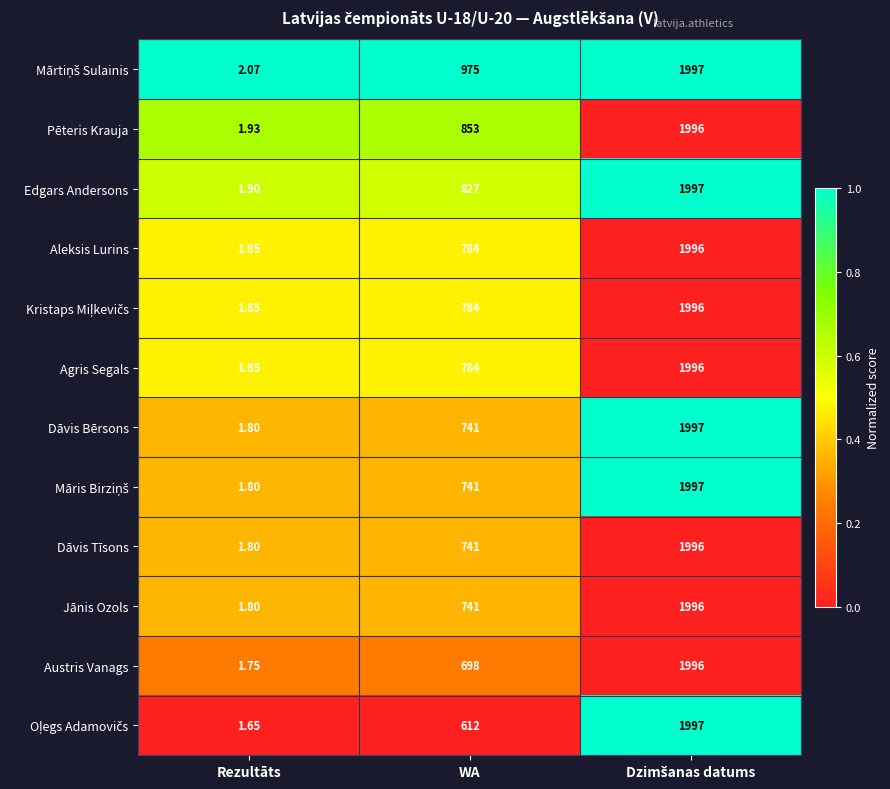

At which label is Dāvis Tīsons closest to 998?

WA